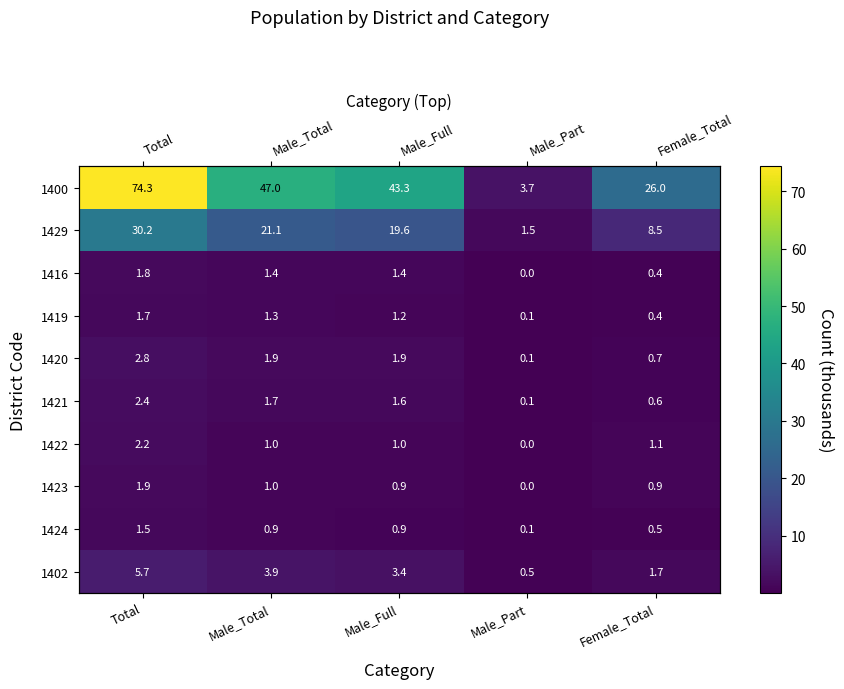

True or false: 1402 has a value of 1.7 at Female_Total.

True